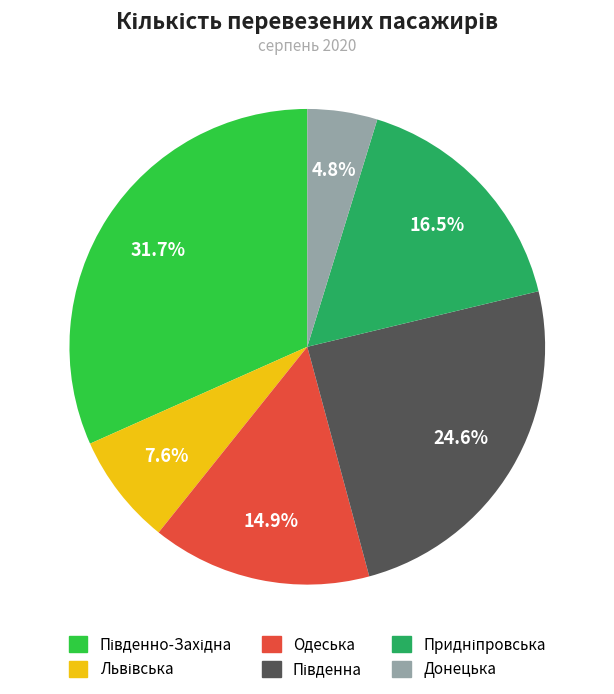

Does Донецька account for over 50% of the chart?

No